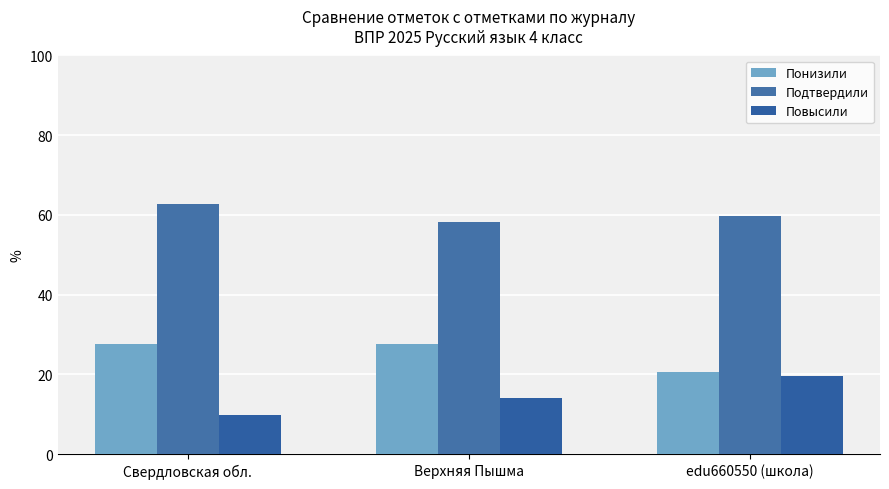

The value of Повысили at Свердловская обл. is 9.8. True or false?

True